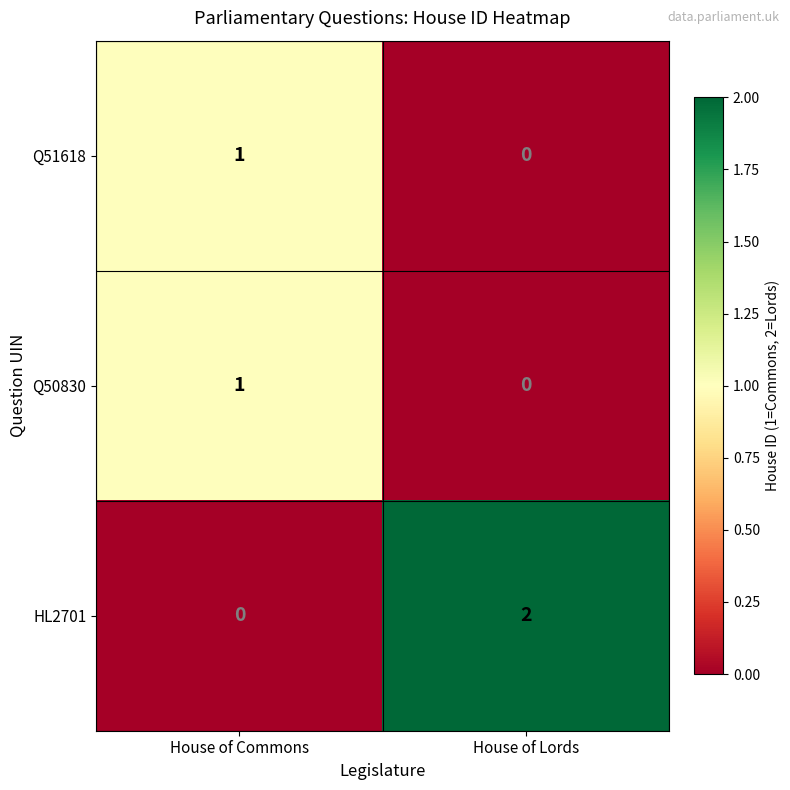

Between House of Commons and House of Lords, which series saw the biggest shift?

HL2701